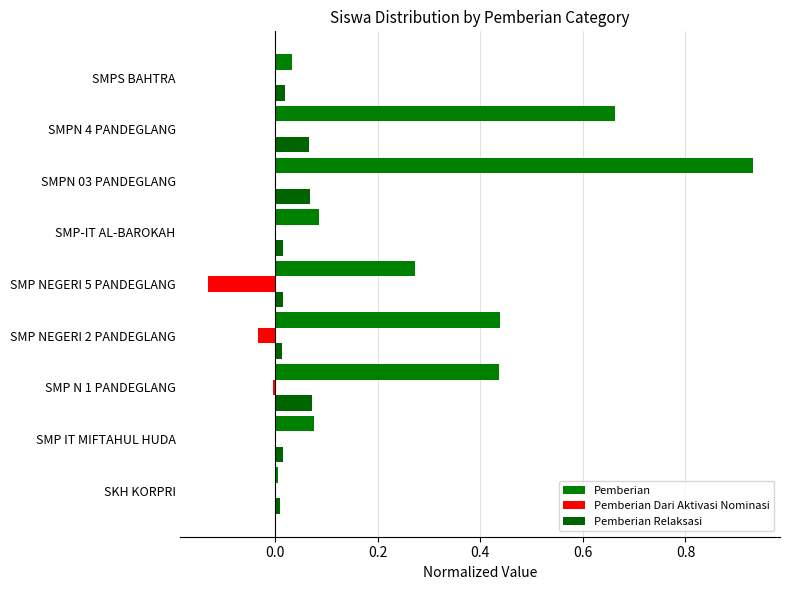

Count the number of categories in the chart.

9